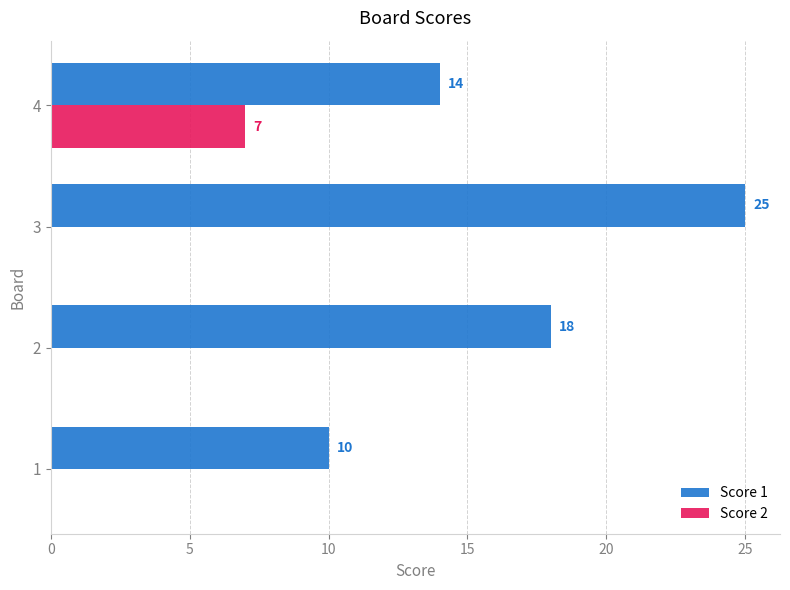

Is the value of Score 1 at 3 greater than the value of Score 2 at 4?

Yes